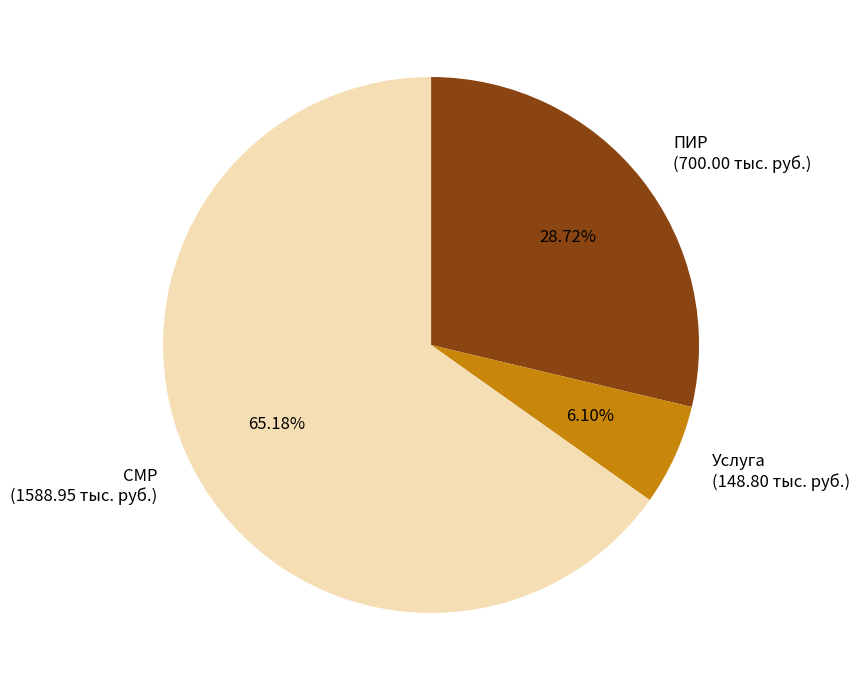

To the nearest percent, what is the combined percentage of СМР and Услуга?

71%